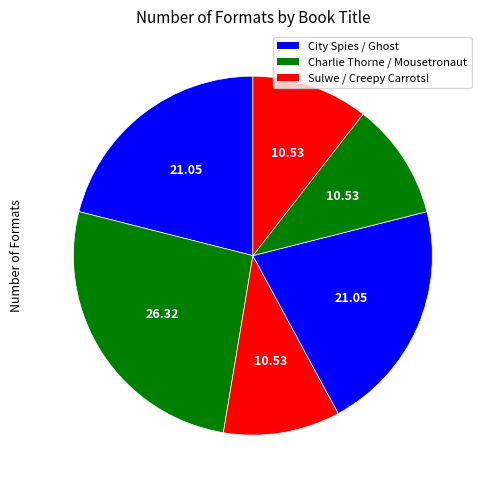

How many slices are in this pie chart?

6